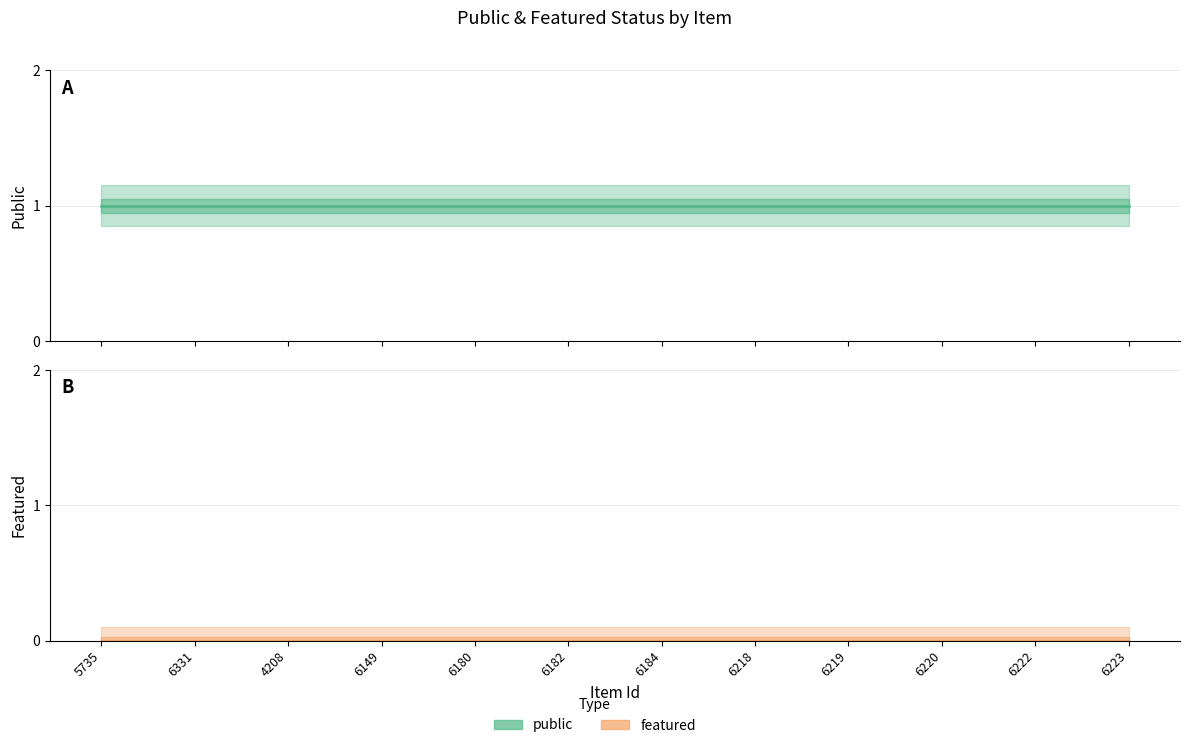

Which series has the widest spread of values?

public